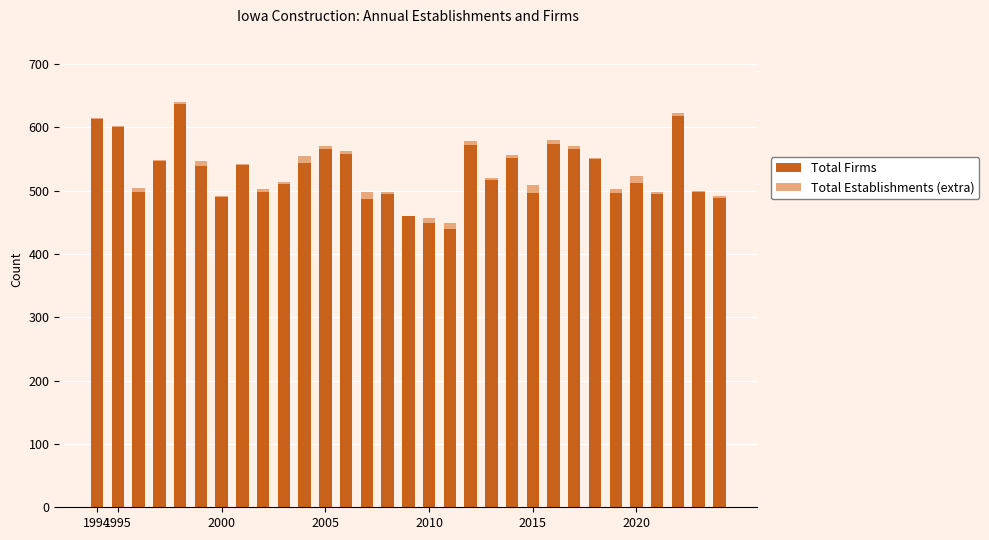

What is the sum of all Total Firms values?

16392